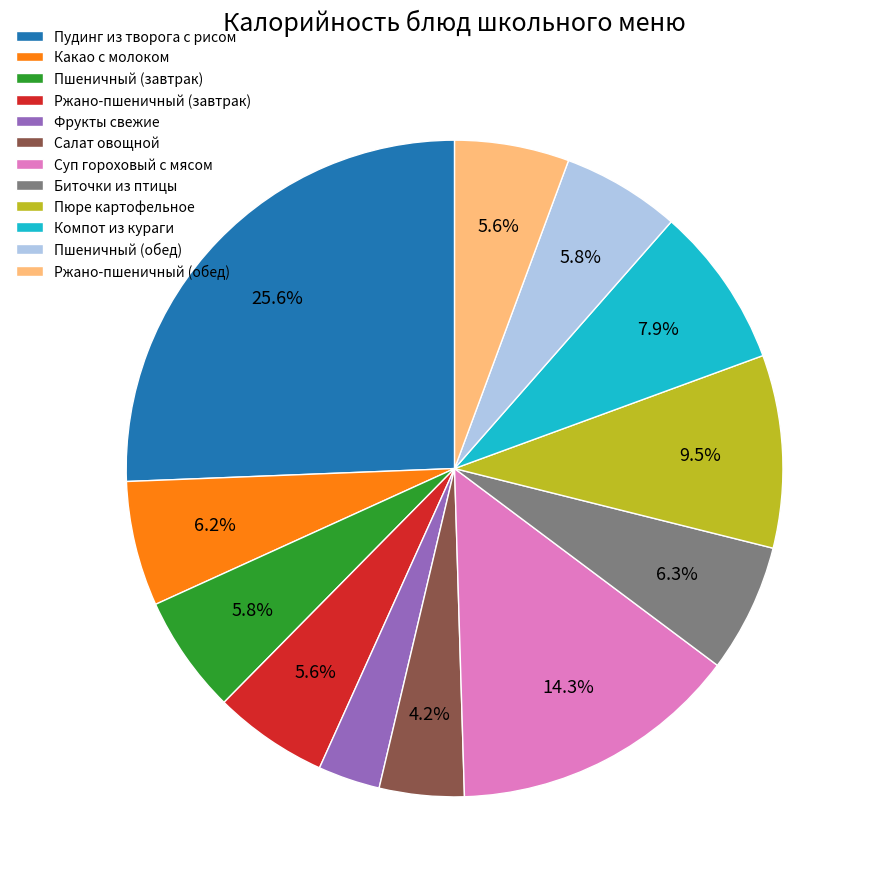

The Какао с молоком slice represents 6% of the pie. True or false?

True